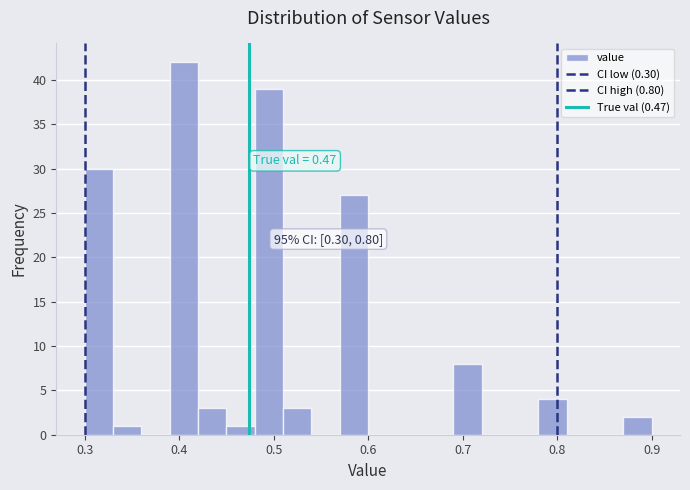

Read against the x-axis, roughly where is the centre of the tallest bar?

0.41